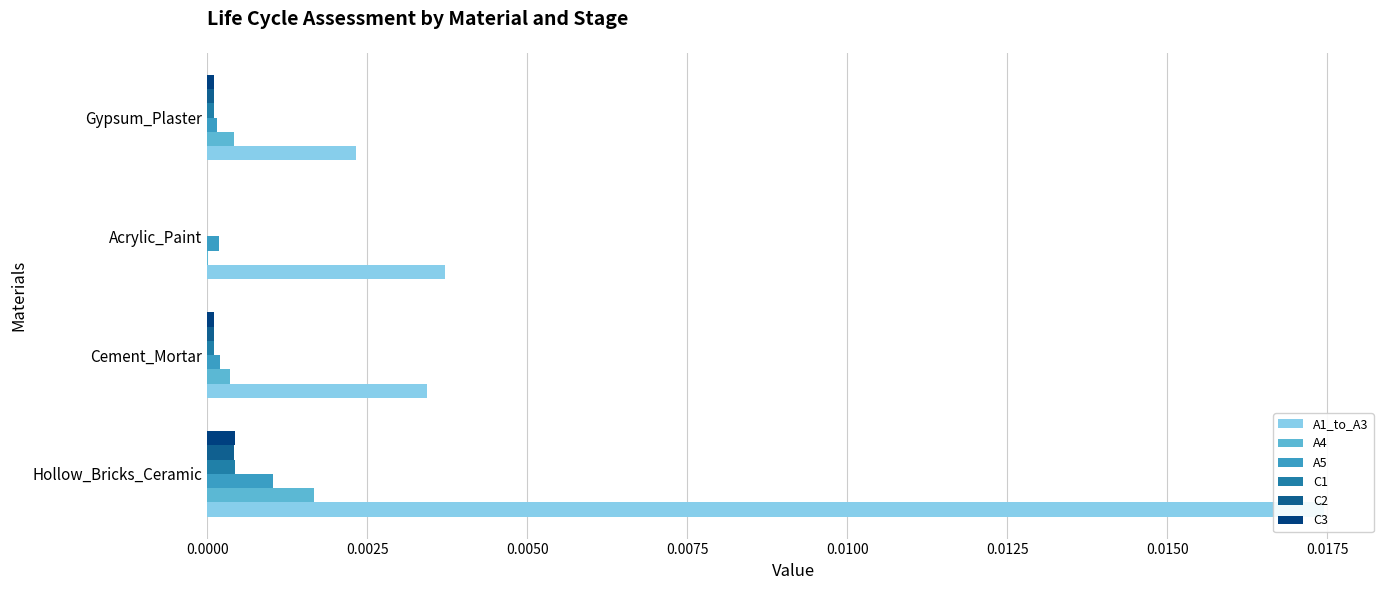

Is it true that A1_to_A3 equals 0.0 at Gypsum_Plaster?

True